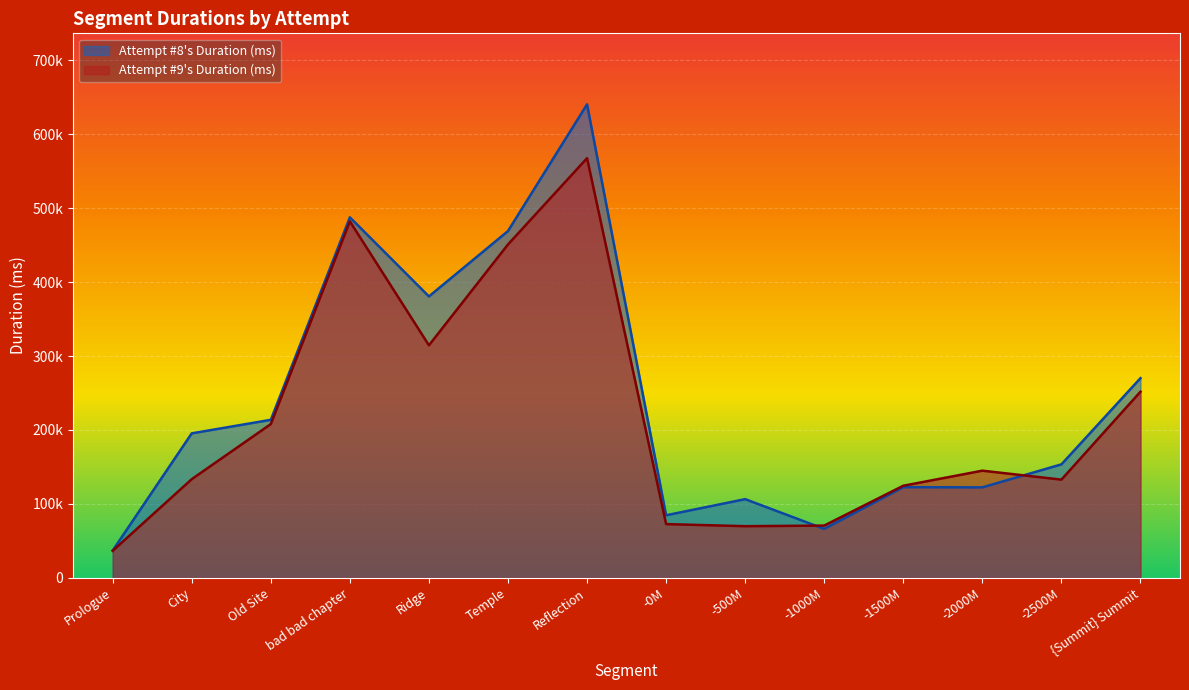

What is the total value across all series at {Summit} Summit?

521857